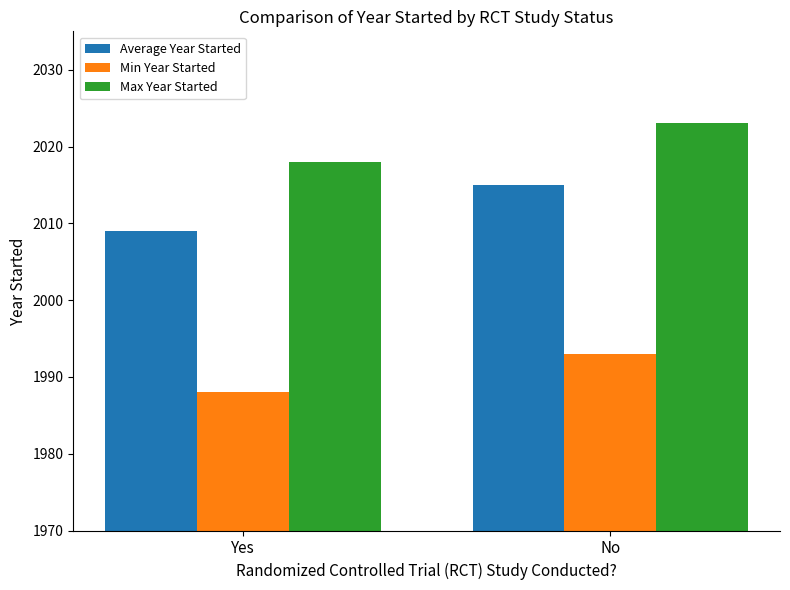

Reading left to right, extract all data points from this chart.

Average Year Started: 2009	2015
Min Year Started: 1988	1993
Max Year Started: 2018	2023